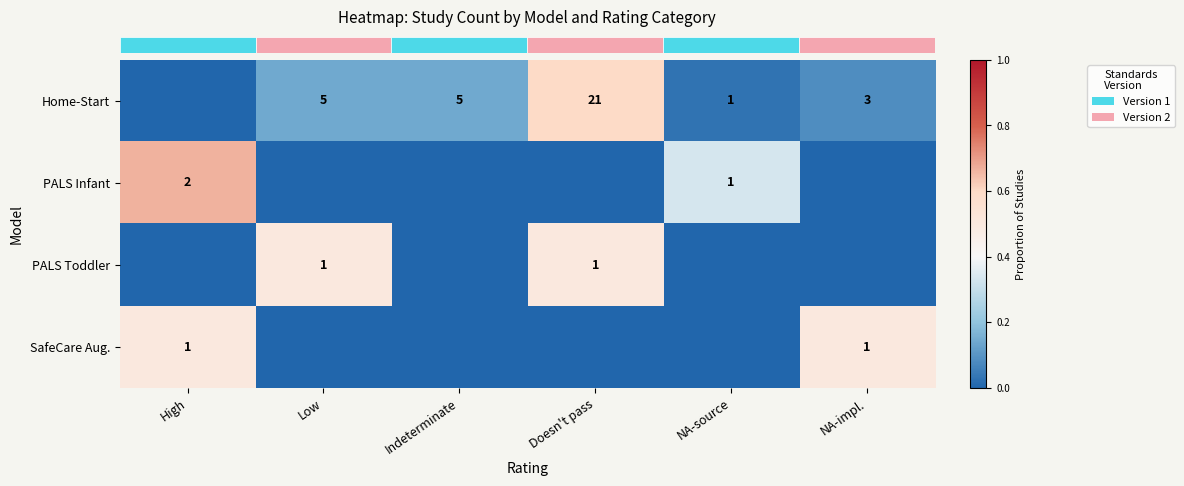

Count the row_2 values in the range 0 to 1.

6